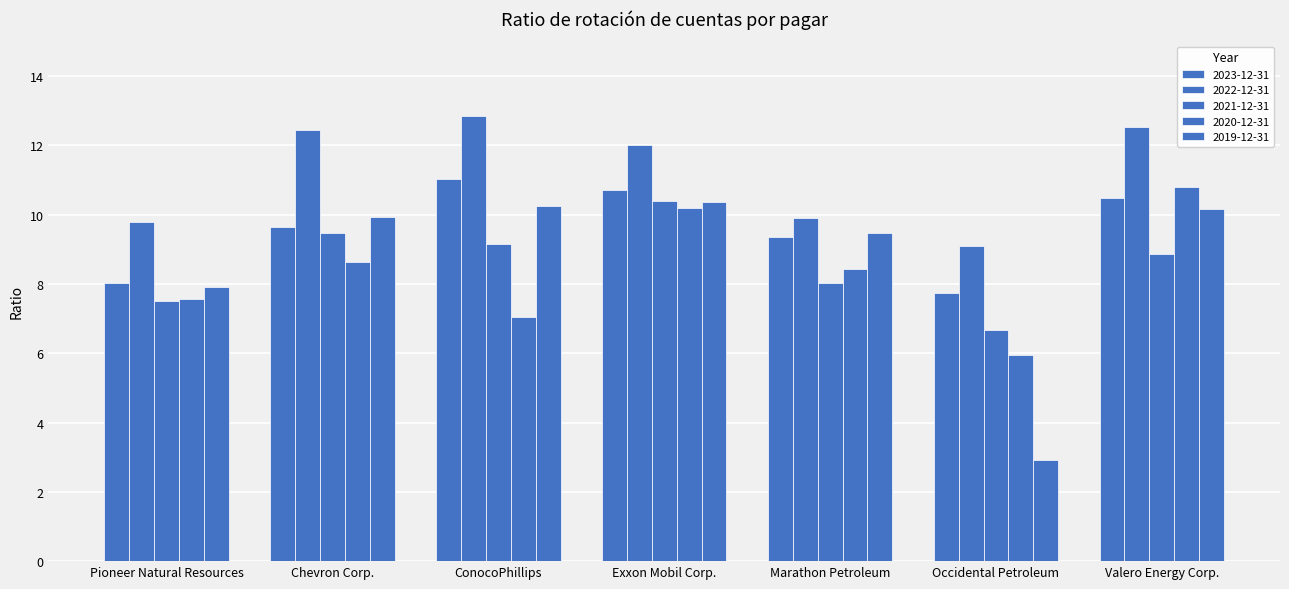

What is the value of the 2023-12-31 bar at the 6th from the left?

7.8